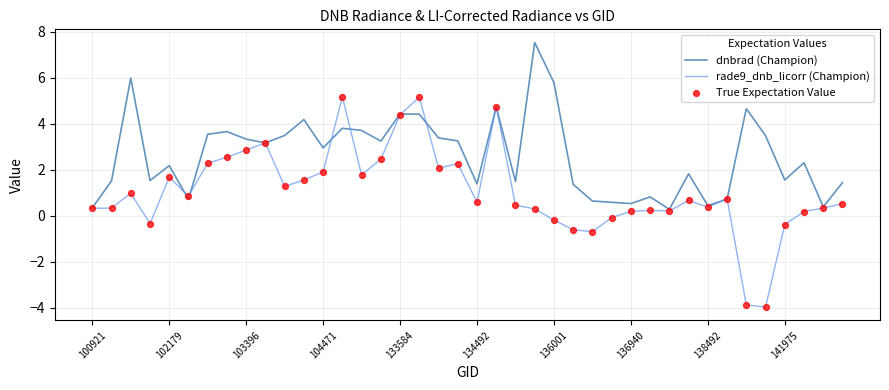

Which series has the largest total across all categories?

dnbrad (Champion)